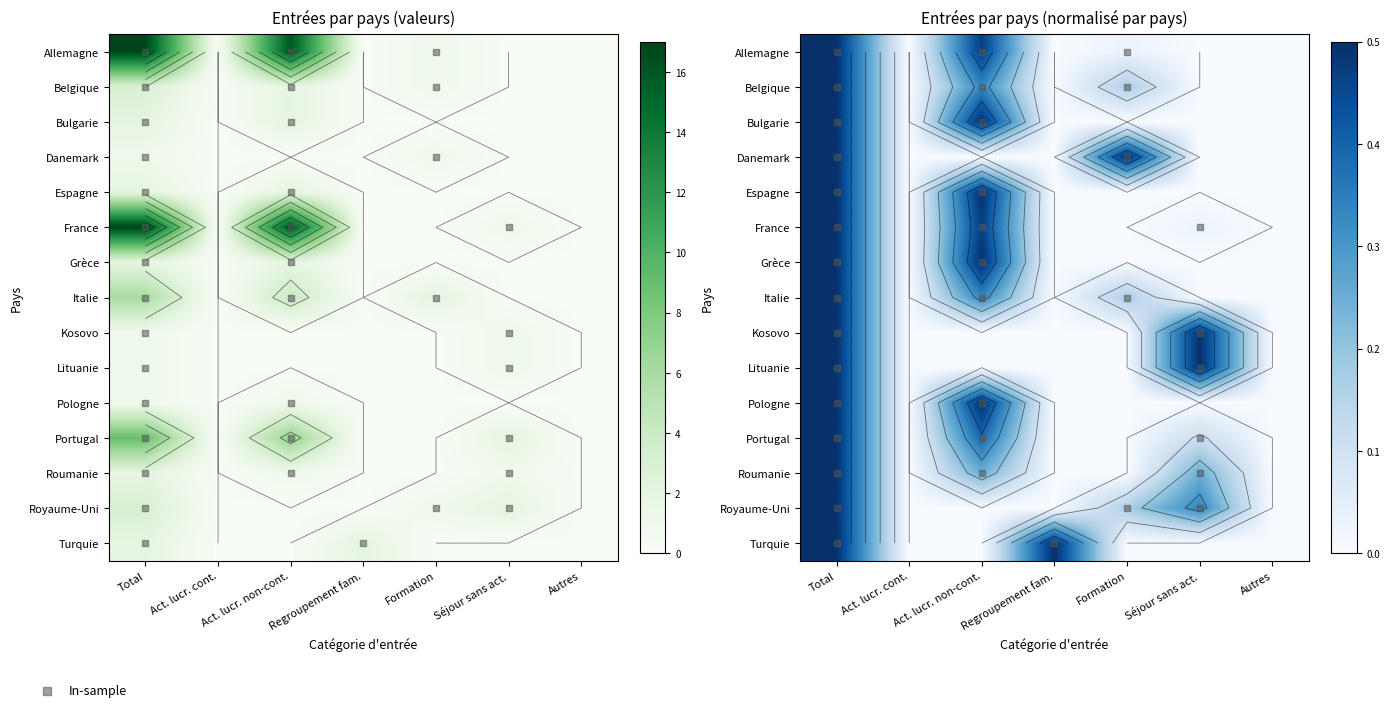

Count the Roumanie values in the range 0 to 1.

6